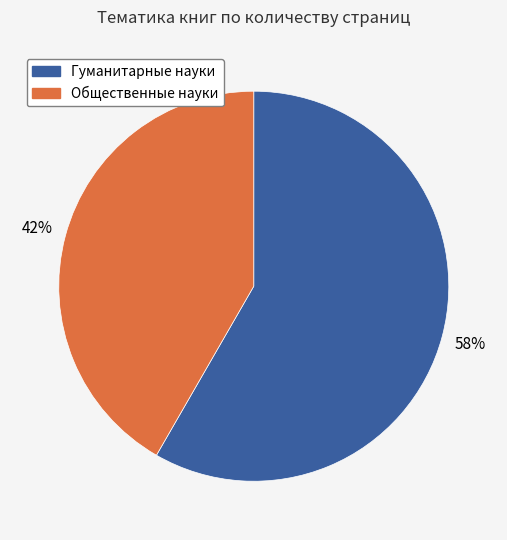

Is there a majority slice in this chart?

Yes